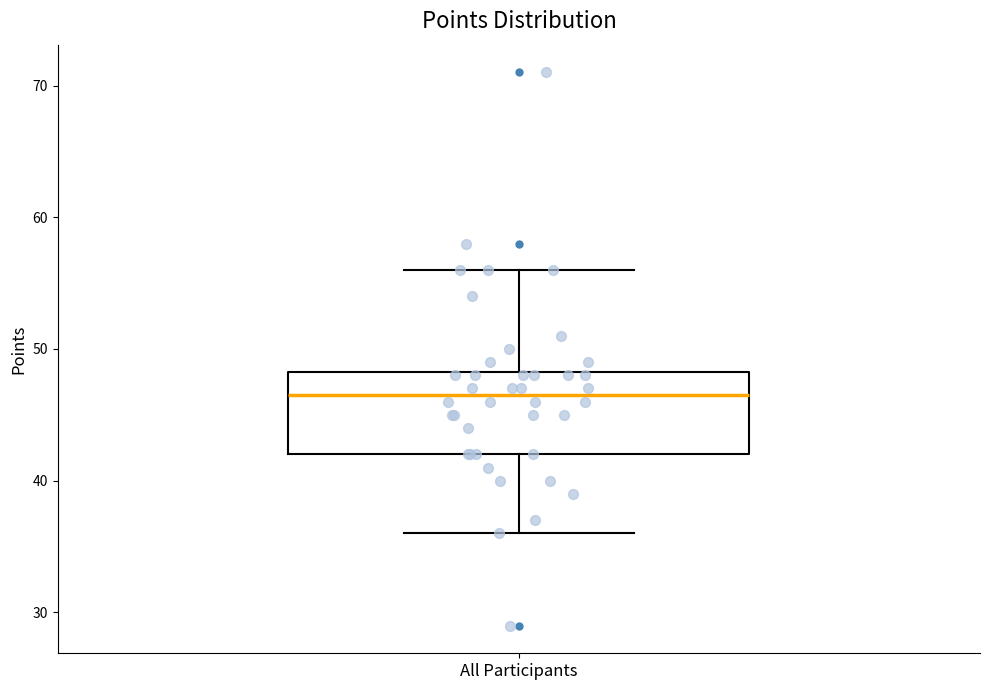

Transcribe this box plot: give where the median line is, the range the box spans, and where the two whiskers end, as read against the y-axis. The values are not printed on the chart, so give them approximately, as read against the axis.

median 47, box 42 to 48, whiskers 36 to 56